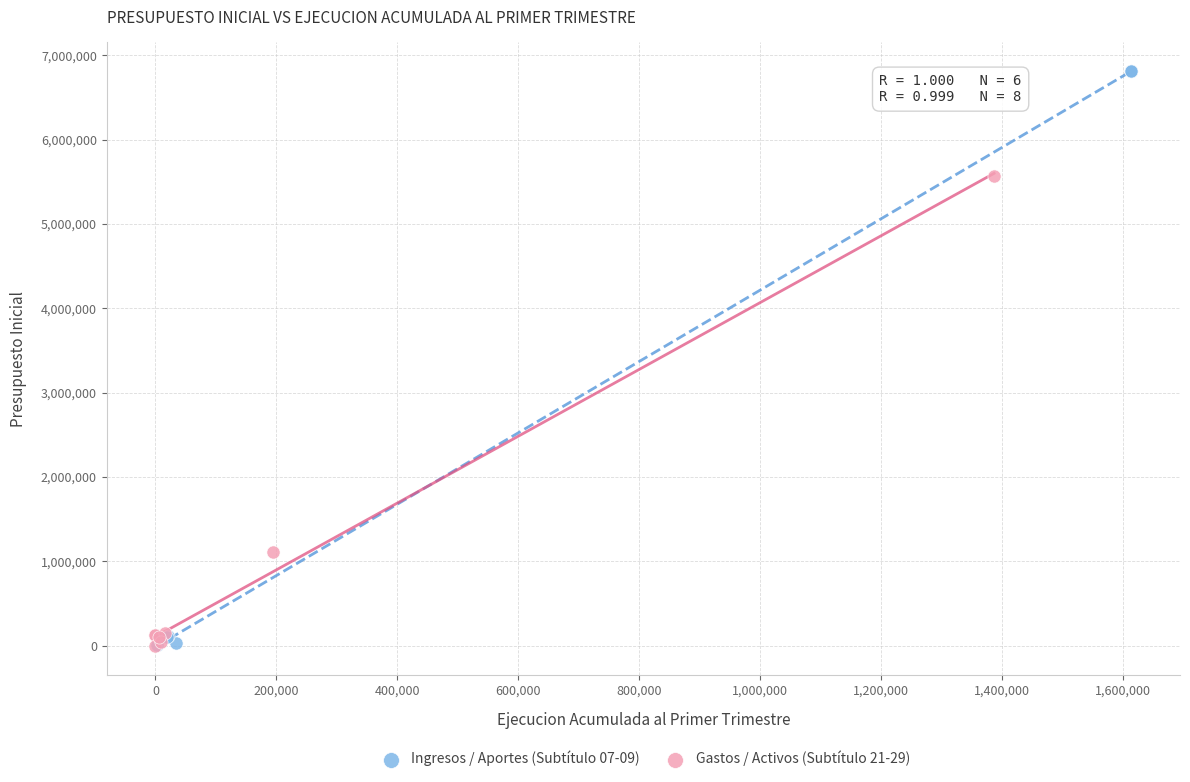

Which series has the largest Y range (max minus min)?

Ingresos / Aportes (Subtítulo 07-09)